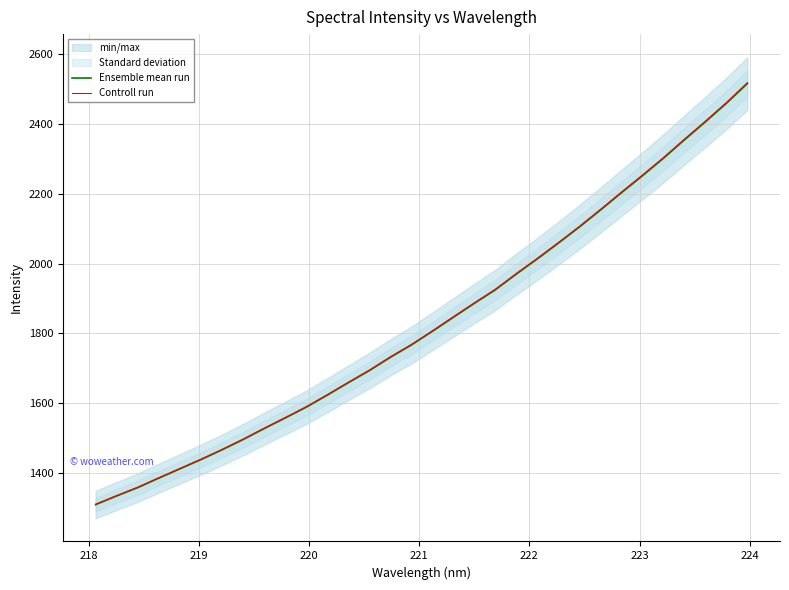

What is the lowest value of the Ensemble mean run series?

1310.0